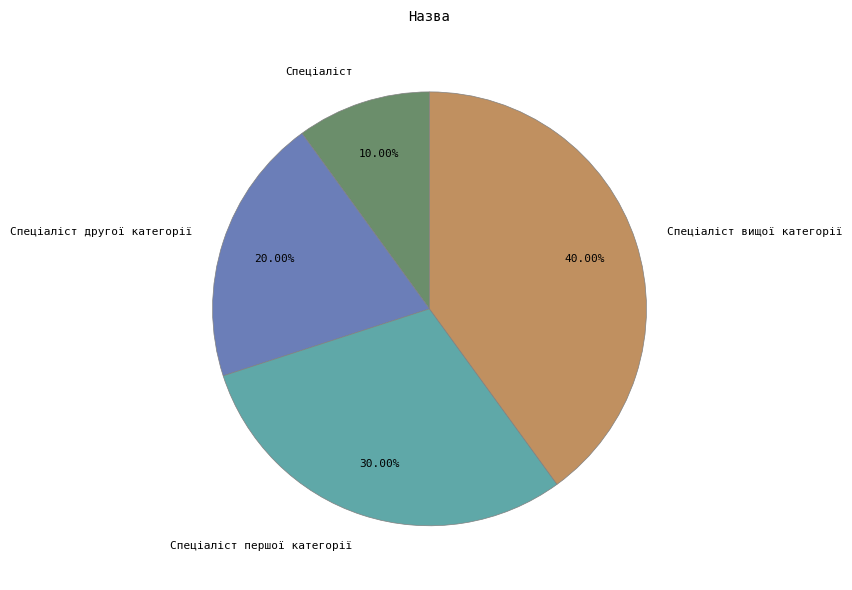

The Спеціаліст вищої категорії slice represents 40% of the pie. True or false?

True